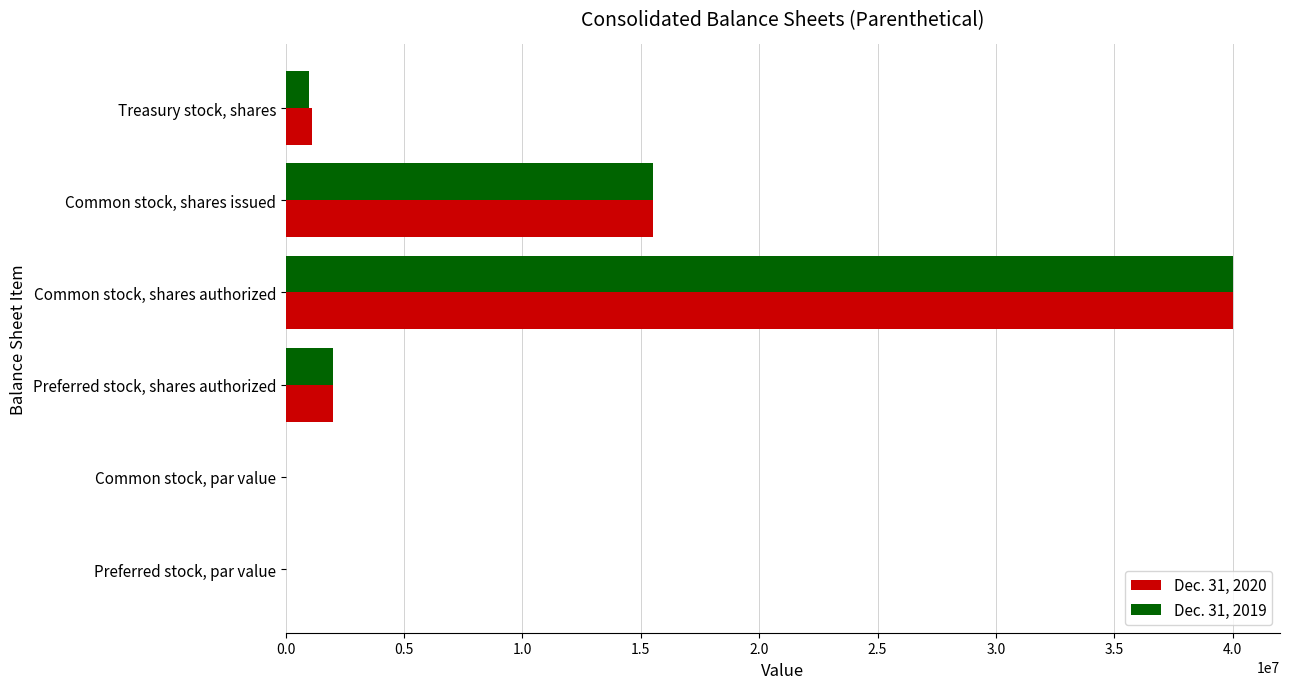

The Dec. 31, 2019 series shows 2000000.0 at Preferred stock, shares authorized. True or false?

True